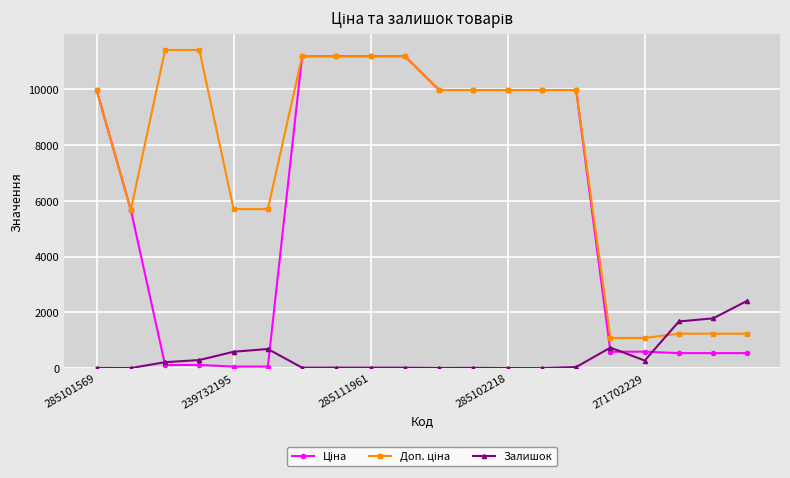

What is the highest value of the Залишок series?

2419.0